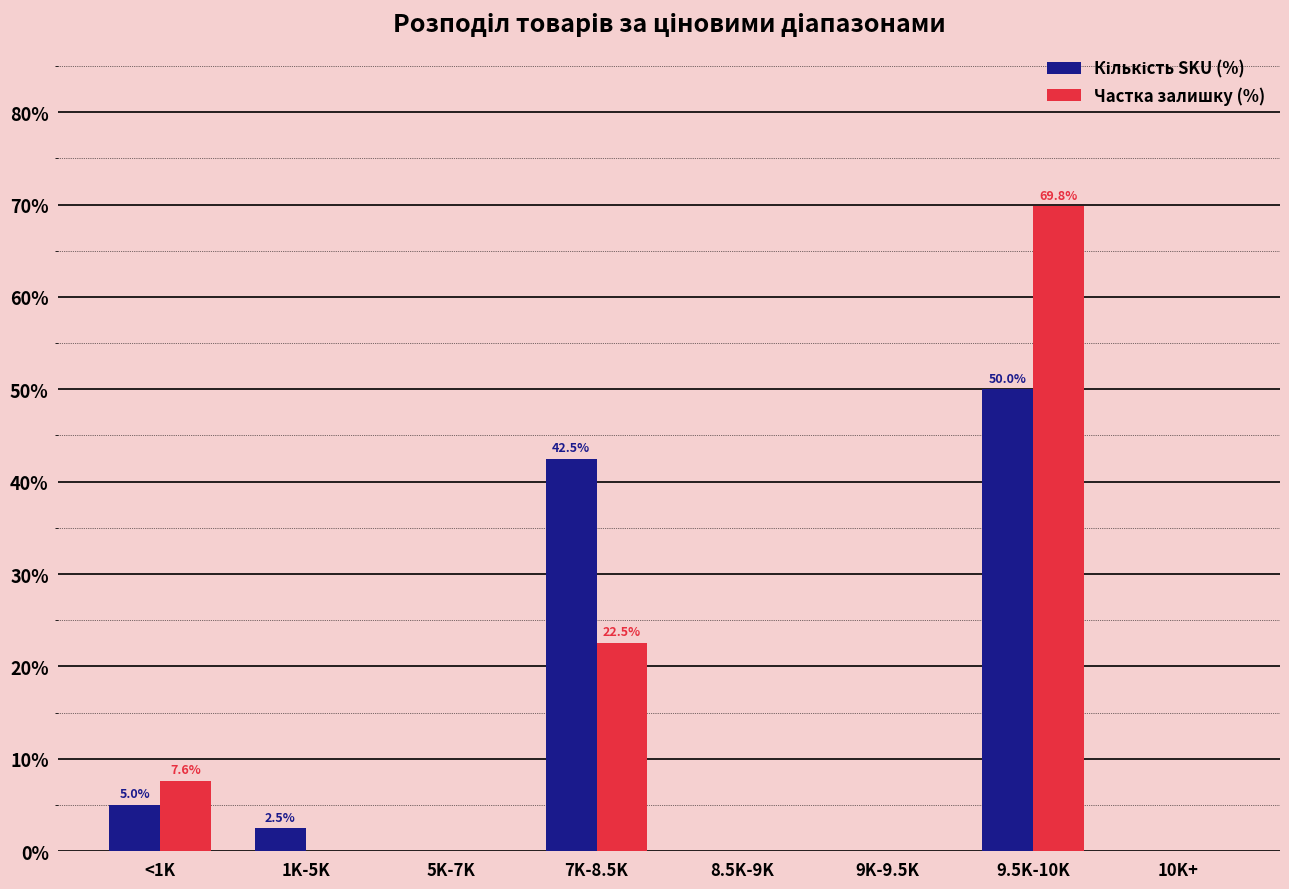

The value of Частка залишку (%) at 10K+ is 0.0. True or false?

True